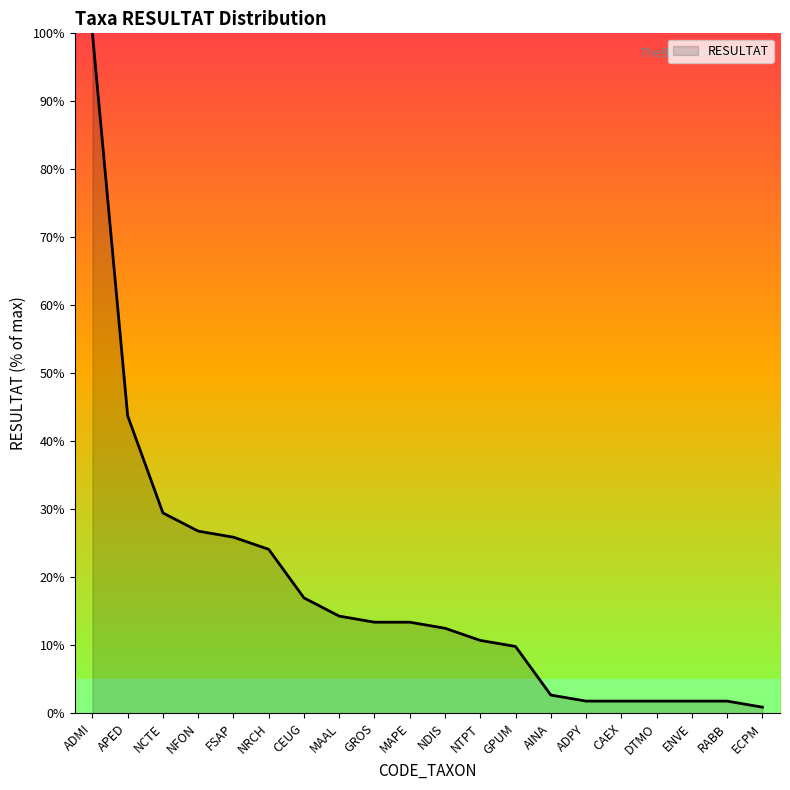

What is the difference between the values at NFON and GROS?

13.4